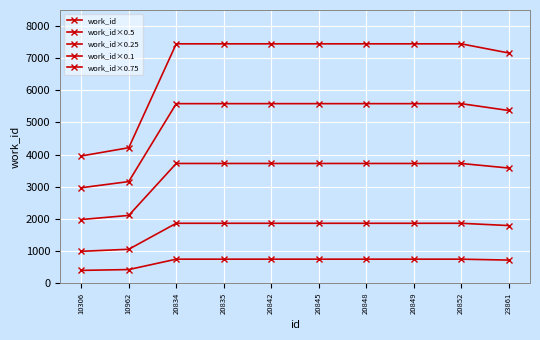

Which series has the largest range (max minus min)?

work_id